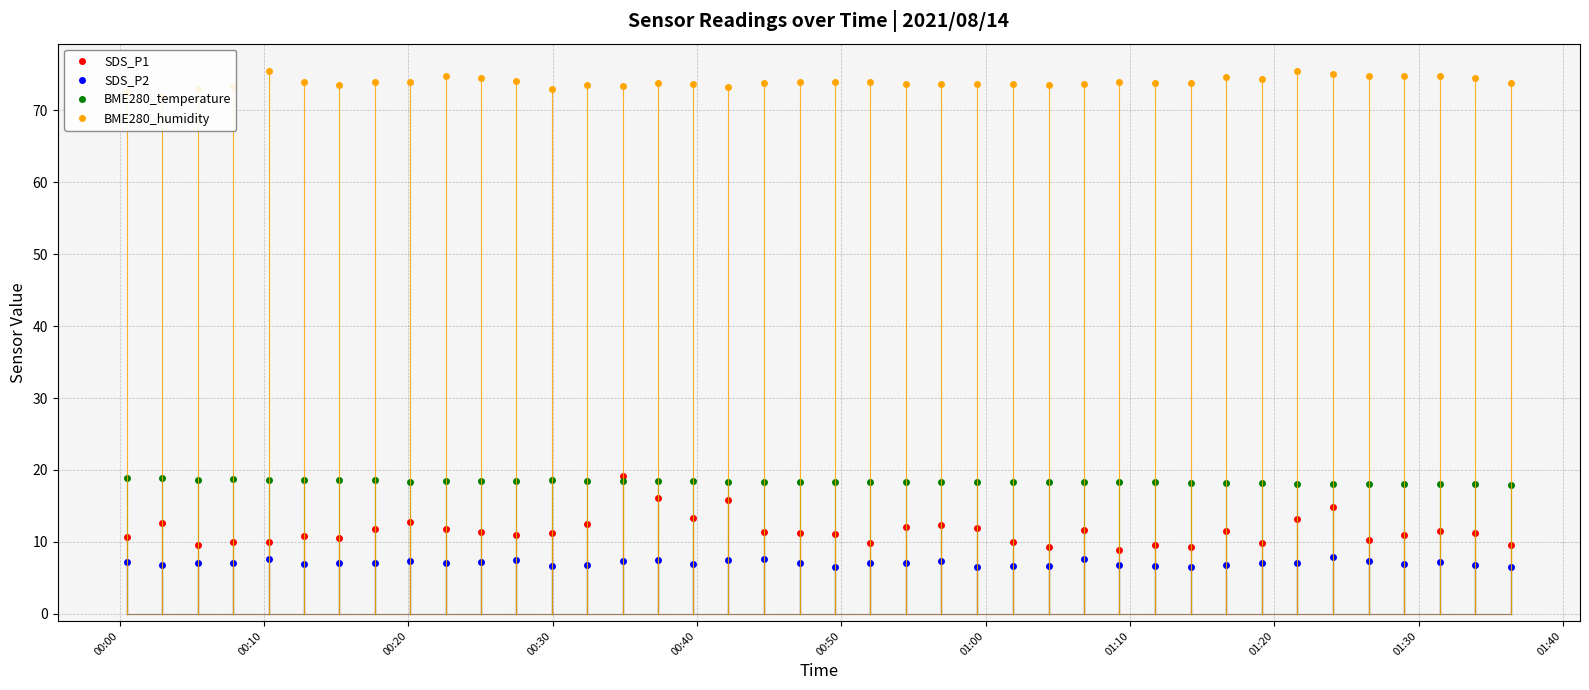

How many data points in BME280_temperature are above 18?

38